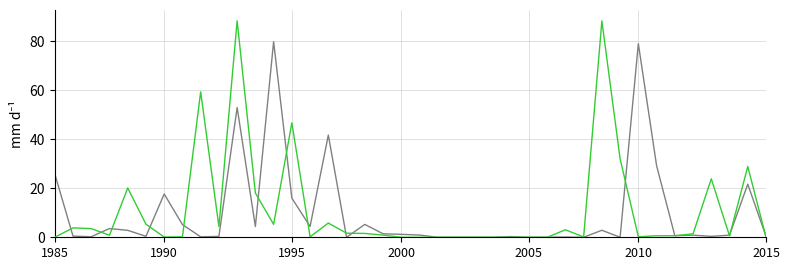

What is the greatest value displayed?

88.3